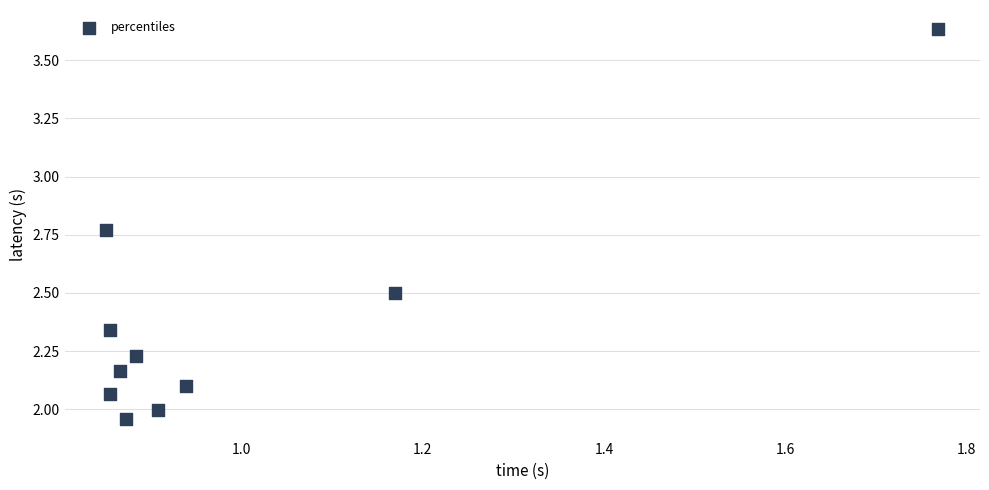

What is the average Y value?

2.4